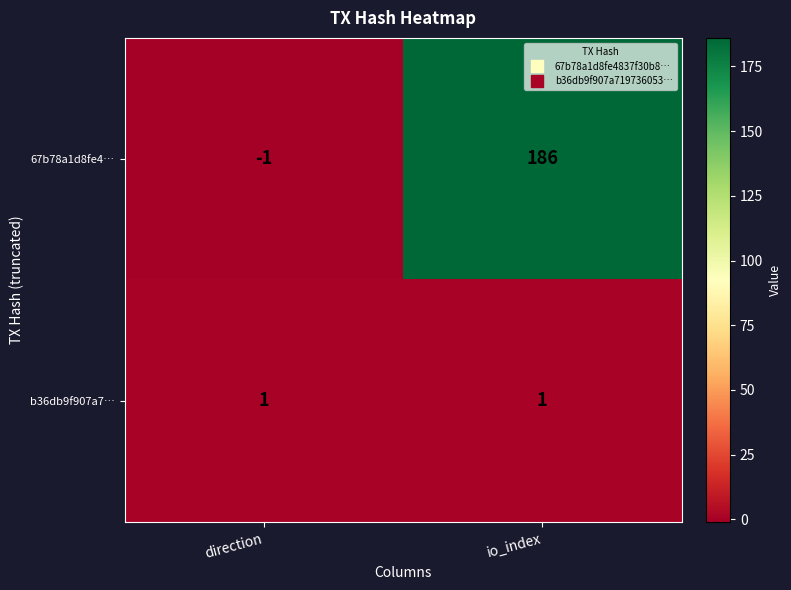

What is the maximum value shown in the chart?

186